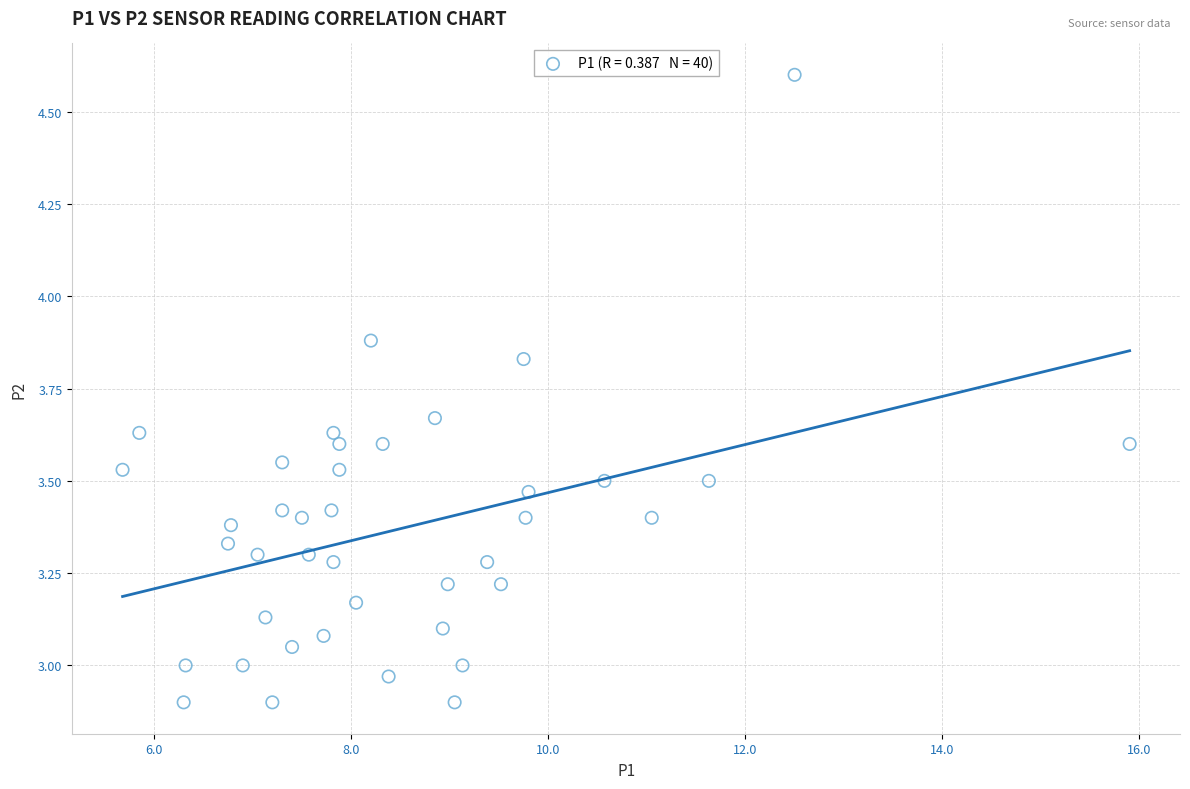

What is the range of Y values (max minus min)?

1.7